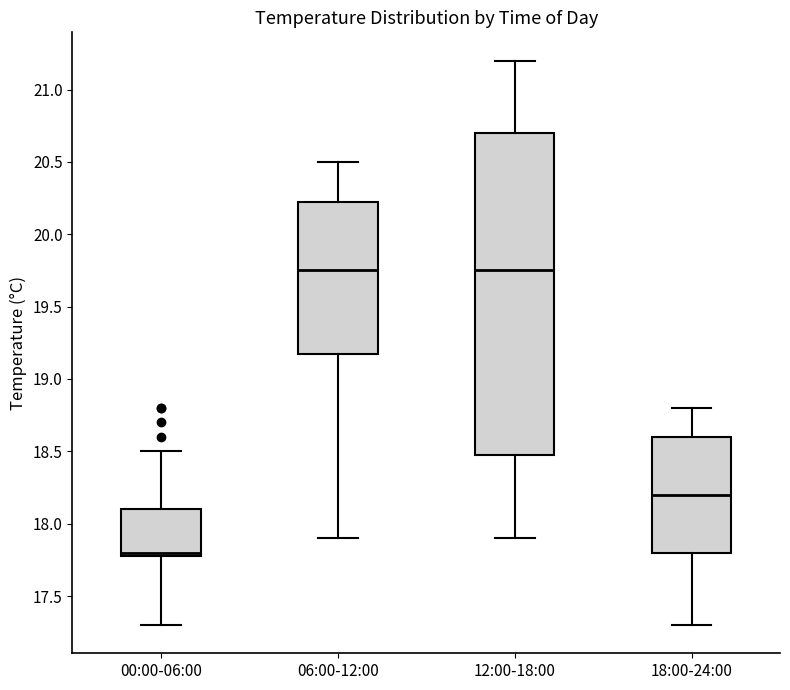

Where is the lower edge of the box for 12:00-18:00 on the y-axis? The values are not printed on the chart, so give them approximately, as read against the axis.

18.50